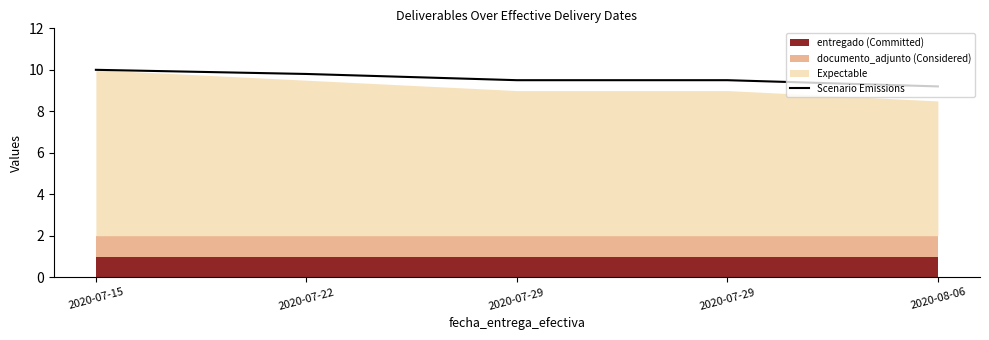

What is the ratio of the value at 2020-07-29 to the value at 2020-07-29?

1.0